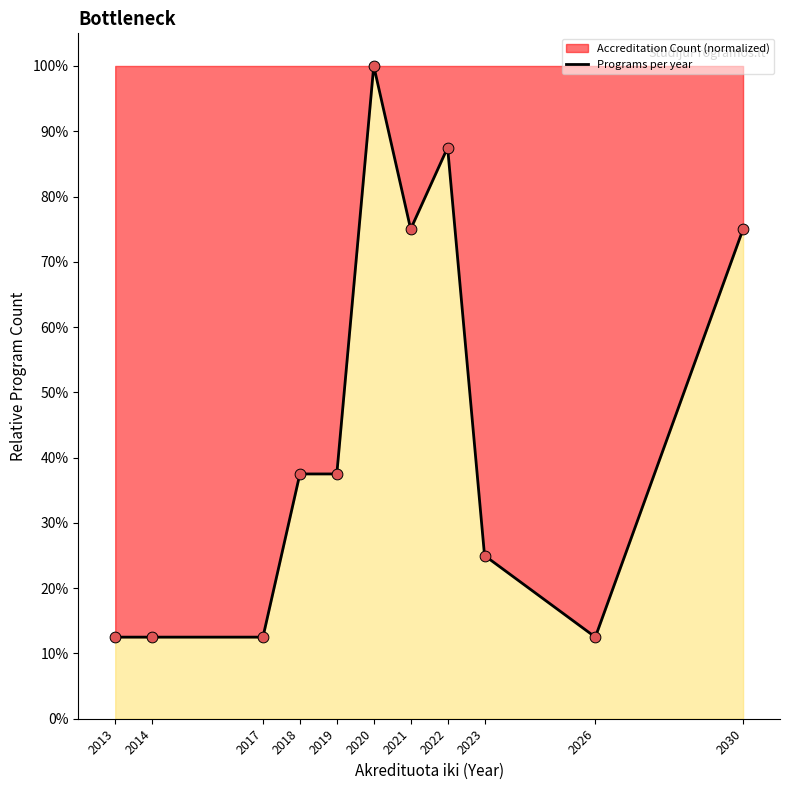

Between 2013 and 2030, which is larger?

2030